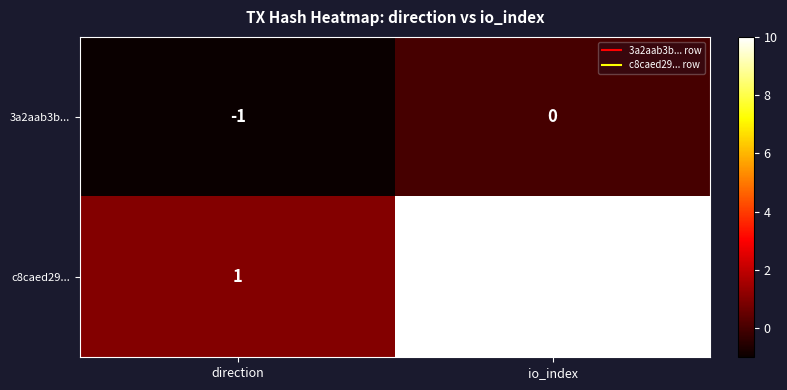

List the labels in order of 3a2aab3b... value, smallest first.

direction, io_index